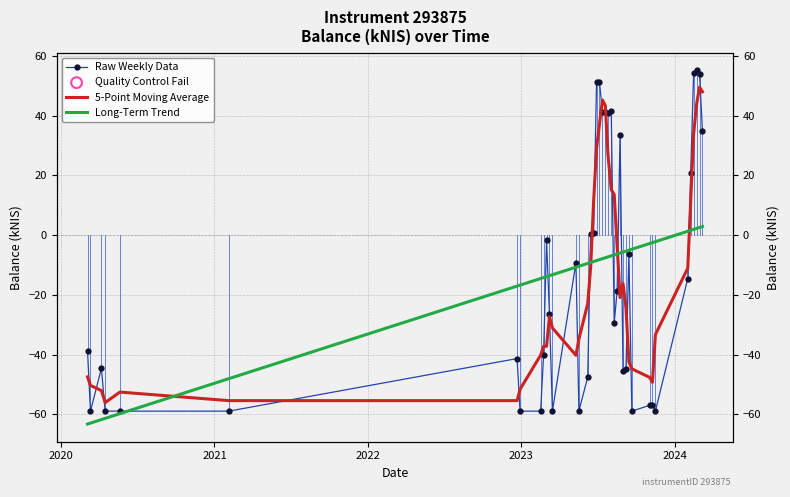

Which series has the largest Y range (max minus min)?

Raw Weekly Data